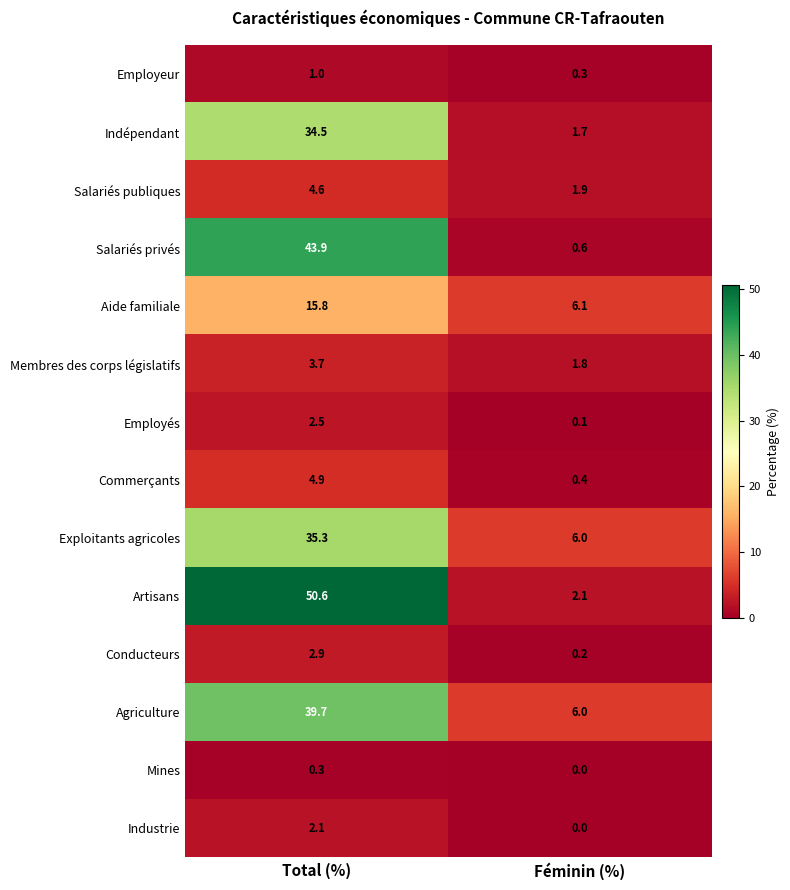

List the labels in order of Industrie value, largest first.

Total (%), Féminin (%)